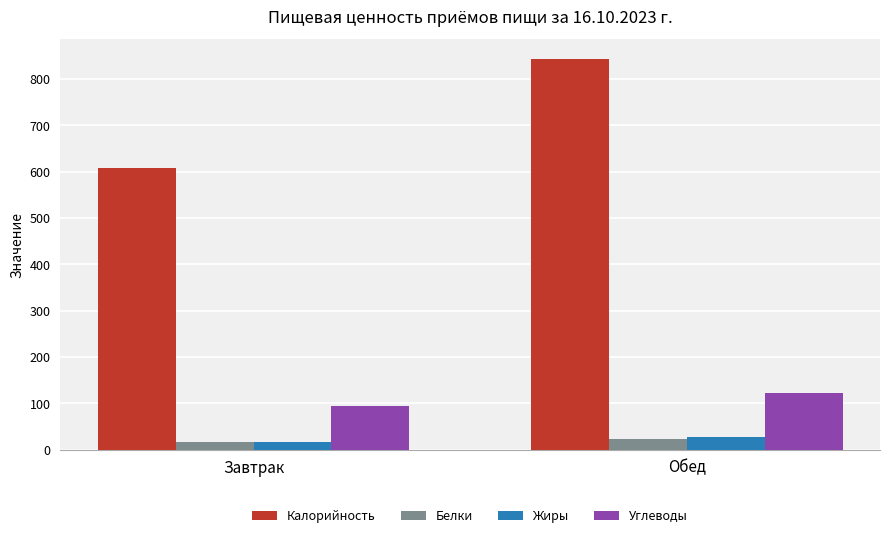

Which series has the largest total across all categories?

Калорийность